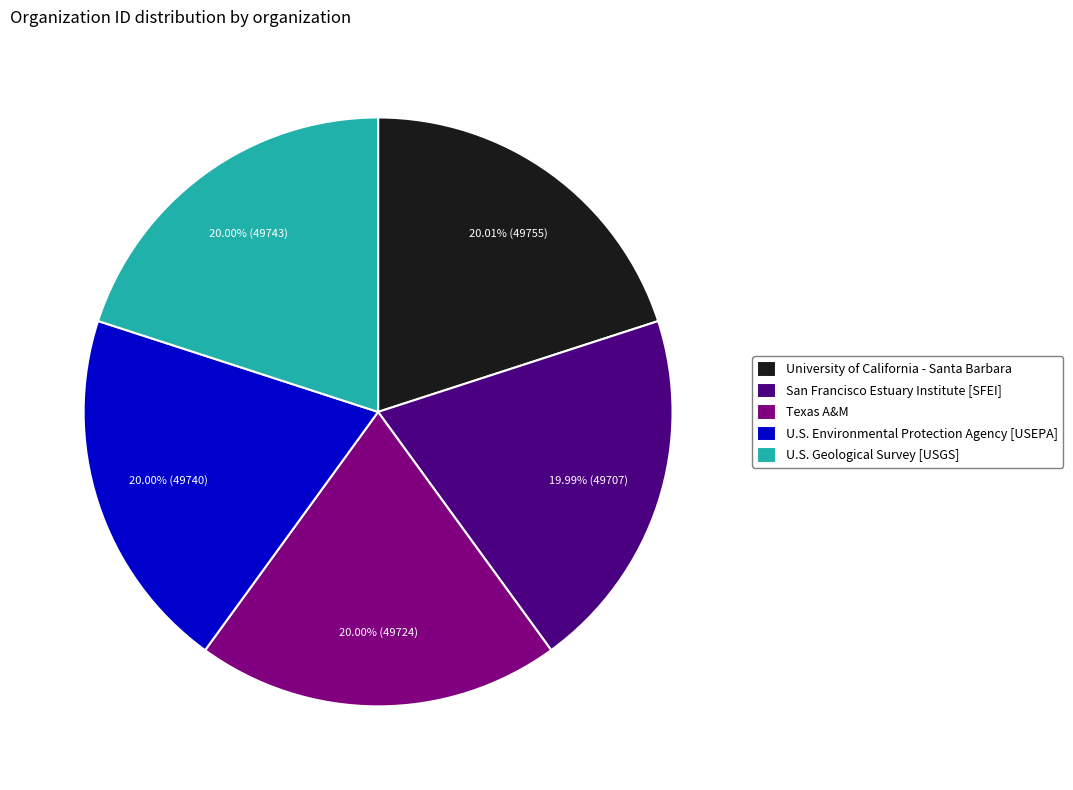

Is U.S. Environmental Protection Agency [USEPA] the majority of the pie?

No